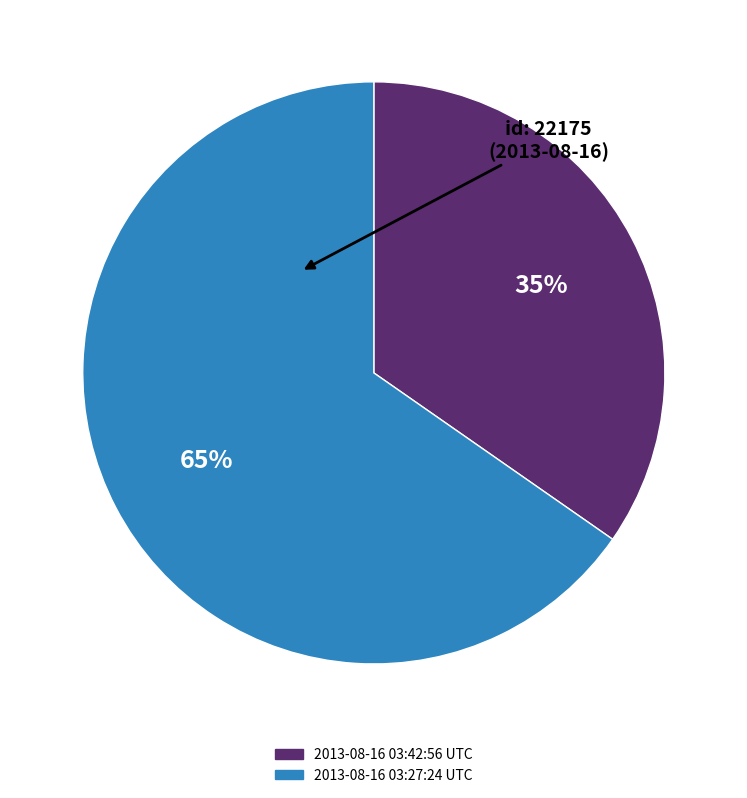

To the nearest percent, what is the combined percentage of 2013-08-16 03:27:24 UTC and 2013-08-16 03:42:56 UTC?

100%